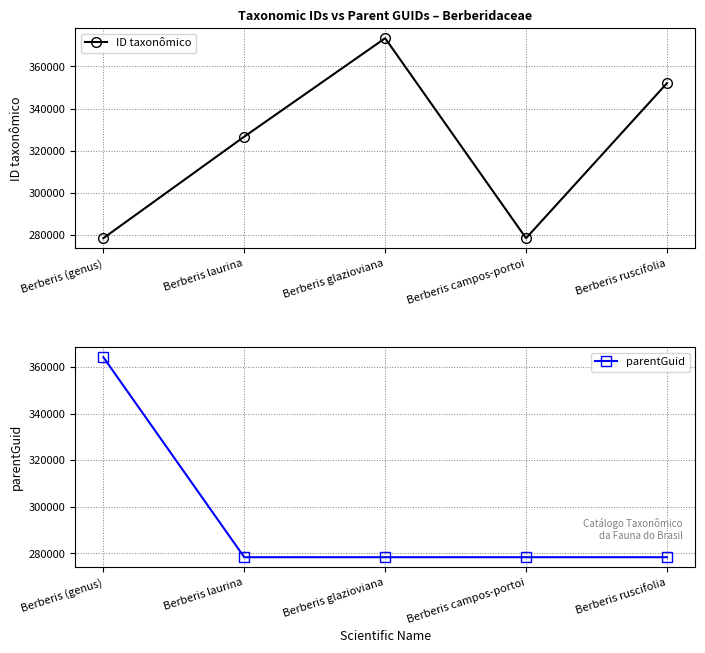

Between which two adjacent categories do parentGuid and ID taxonômico first intersect?

Berberis (genus) and Berberis laurina